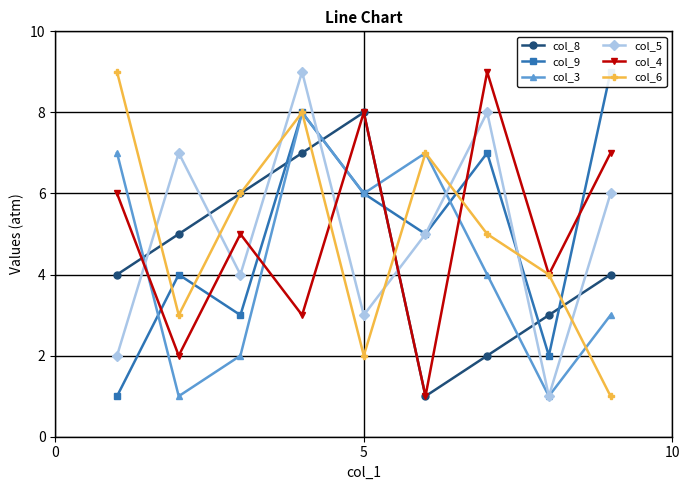

What is the total value across all series at 5?

26